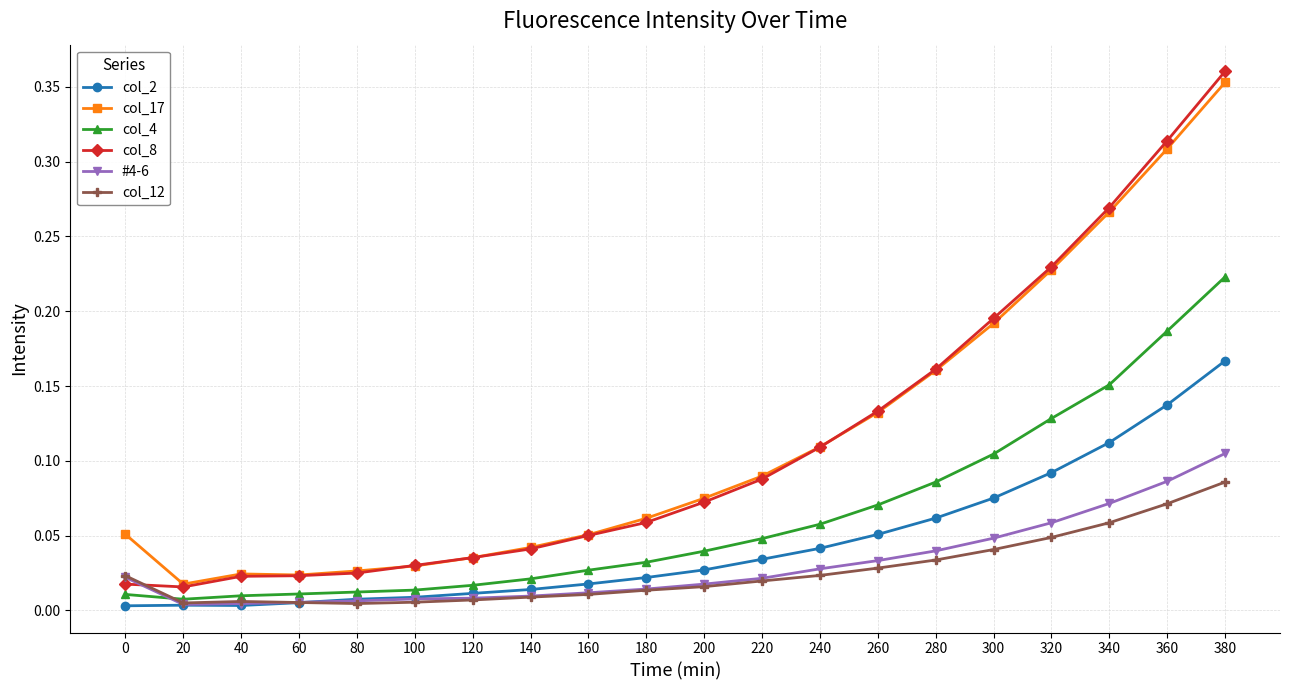

What is the sum of all col_2 values?

0.9